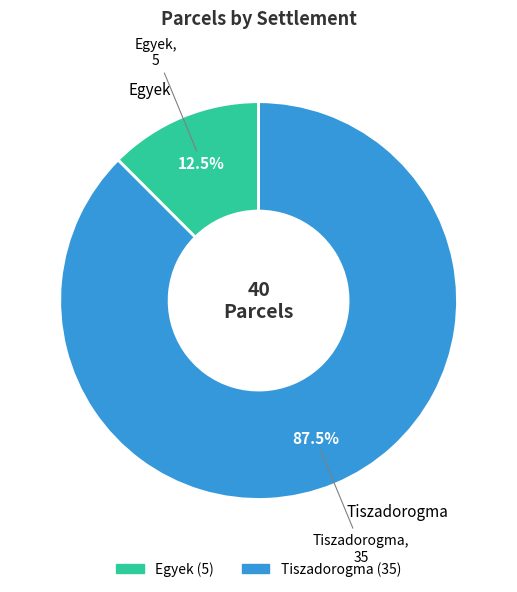

To the nearest percent, what is the combined percentage of Egyek and Tiszadorogma?

100%